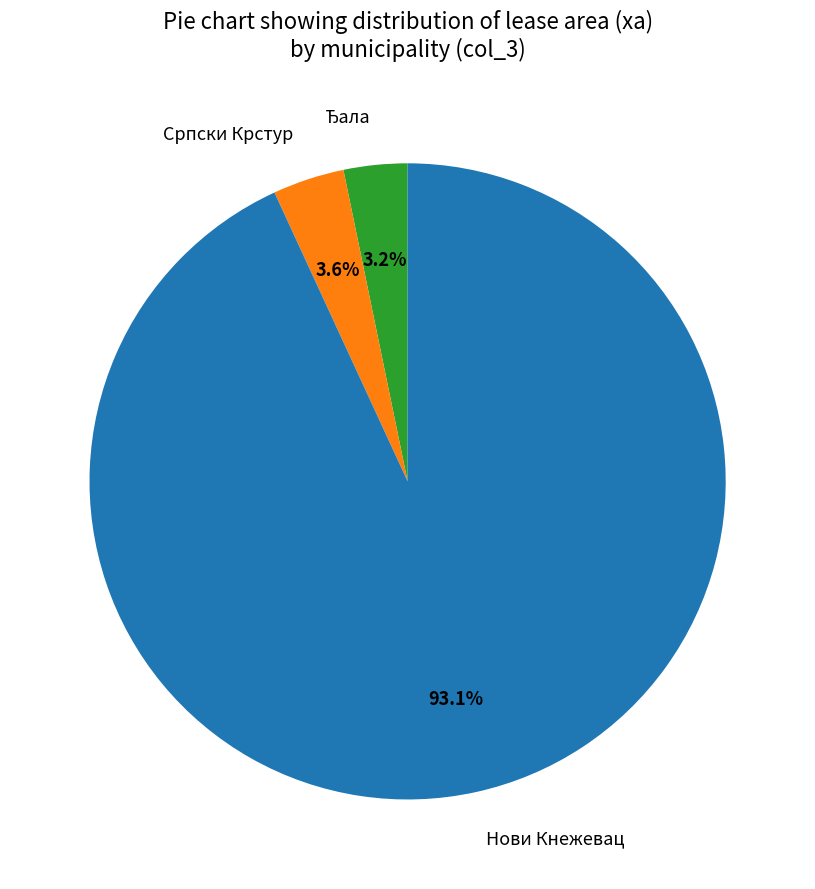

What percentage do Српски Крстур and Нови Кнежевац together represent?

96.8%